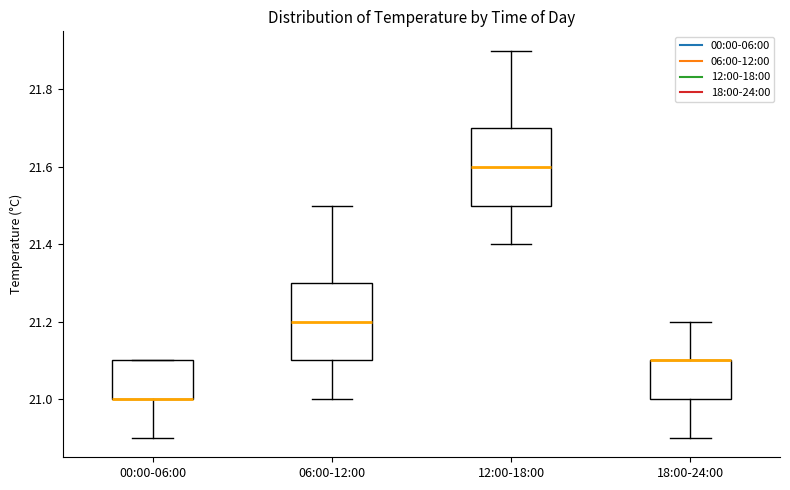

Reading left to right, transcribe this box plot: for each box, give where its median line is, the range the box spans, and where its two whiskers end, as read against the y-axis. The values are not printed on the chart, so give them approximately, as read against the axis.

00:00-06:00: median 21.0 (drawn on the box's lower edge), box 21.0 to 21.1, whiskers 20.9 to 21.1
06:00-12:00: median 21.2, box 21.1 to 21.3, whiskers 21.0 to 21.5
12:00-18:00: median 21.6, box 21.5 to 21.7, whiskers 21.4 to 21.9
18:00-24:00: median 21.1 (drawn on the box's upper edge), box 21.0 to 21.1, whiskers 20.9 to 21.2